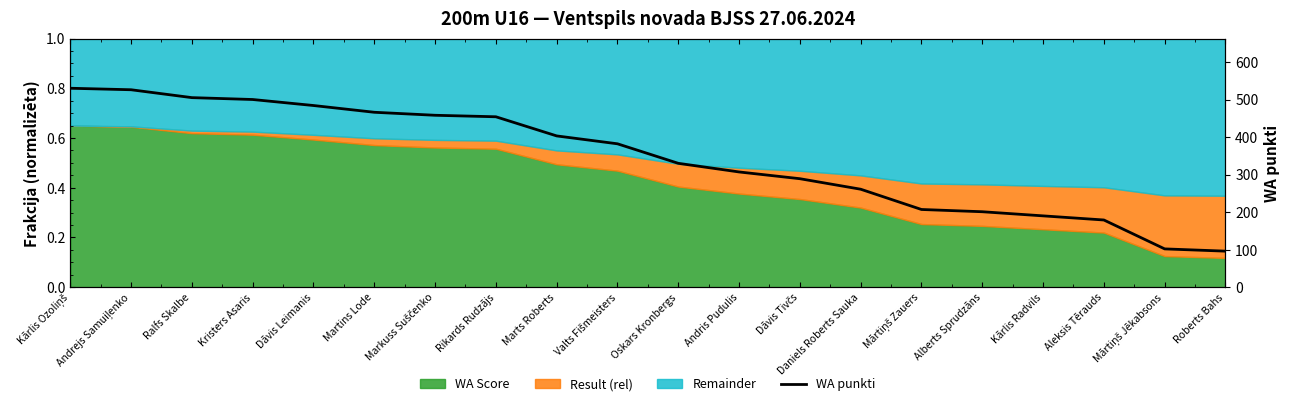

Approximately how many times larger is the value at Kārlis Radvils compared to Ralfs Skalbe?

0.4